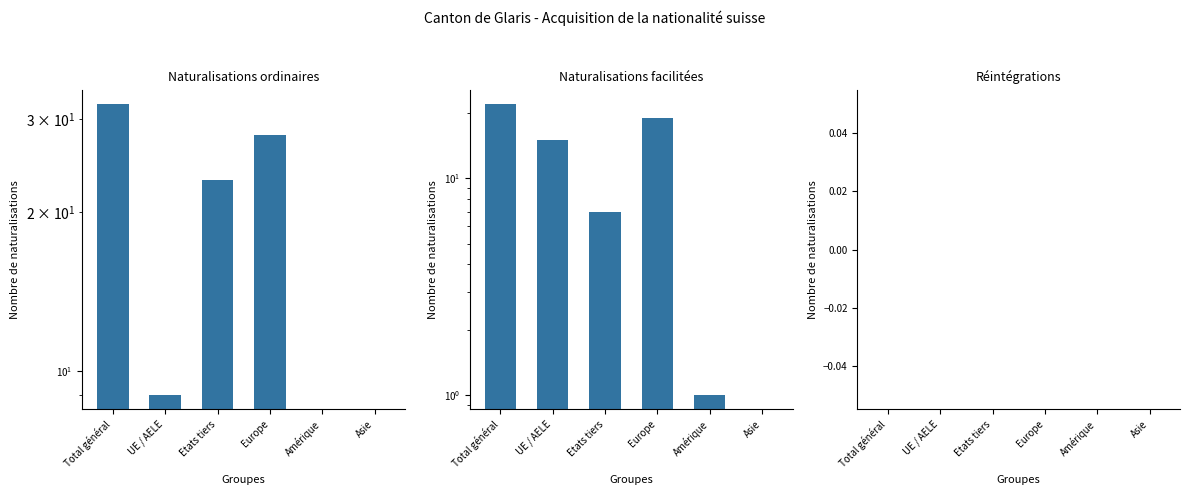

Reading left to right, extract all data points from this chart.

Naturalisations ordinaires: 32	9	23	28	0	0
Naturalisations facilitées: 22	15	7	19	1	0
Réintégrations: 0	0	0	0	0	0